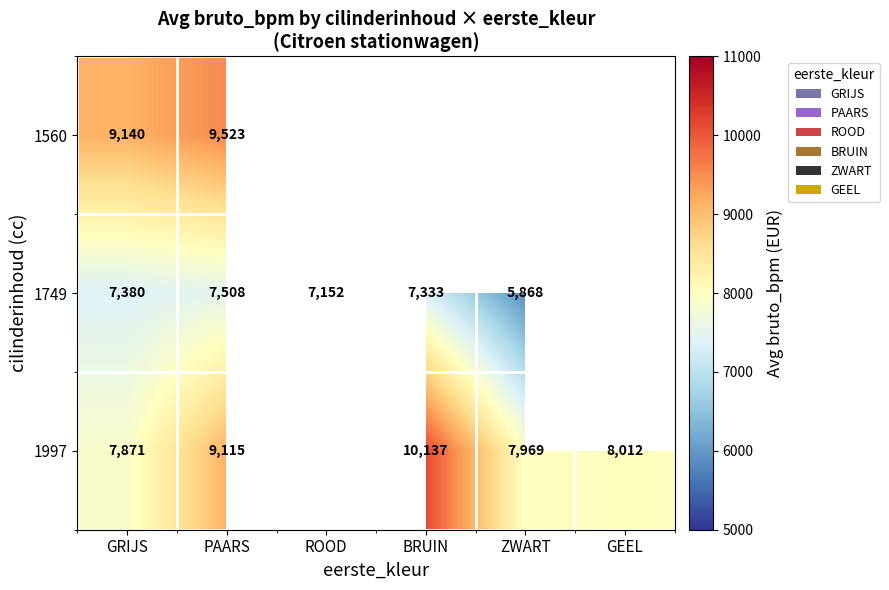

The 1560 series shows 3795 at GRIJS. True or false?

False